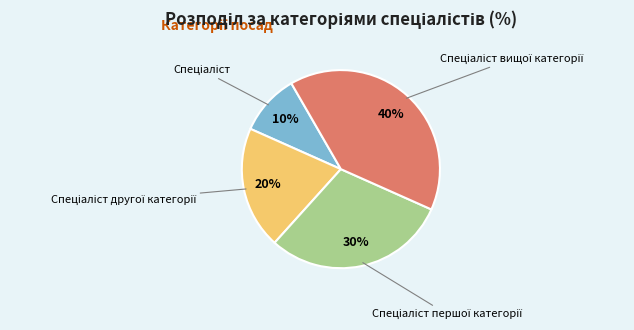

To the nearest percent, what is the difference between the largest and smallest slice percentages?

30%